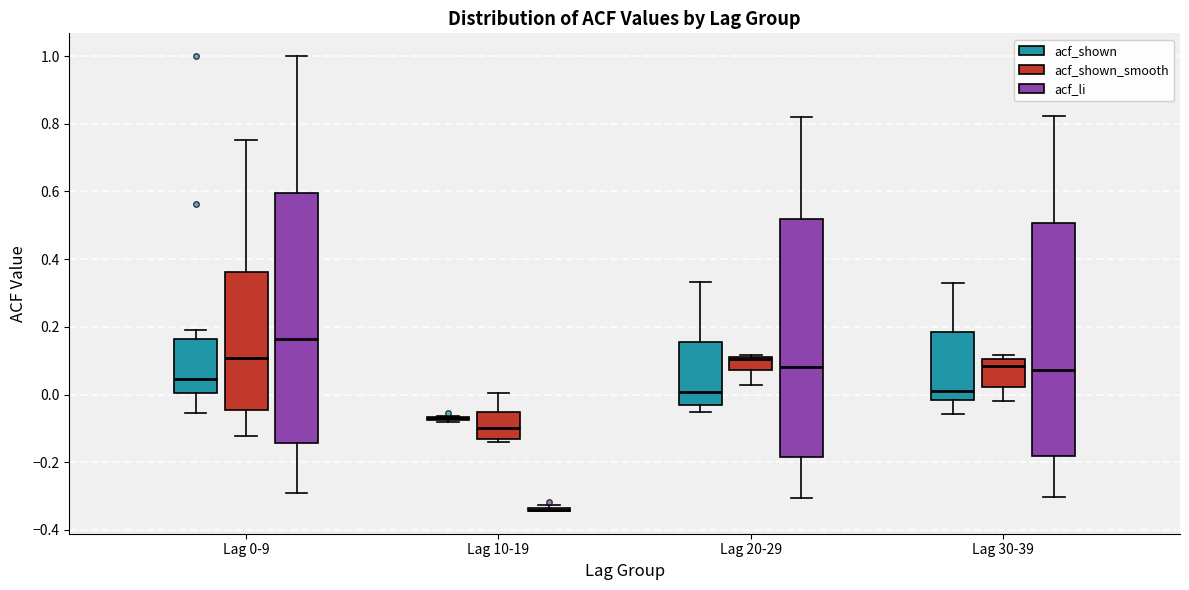

Reading left to right, transcribe this box plot: for each box, give where its median line is, the range the box spans, and where its two whiskers end, as read against the y-axis. The values are not printed on the chart, so give them approximately, as read against the axis.

Lag 0-9 (acf_shown): median 0.04, box 0.00 to 0.16, whiskers -0.06 to 0.20
Lag 0-9 (acf_shown_smooth): median 0.10, box -0.04 to 0.36, whiskers -0.12 to 0.76
Lag 0-9 (acf_li): median 0.16, box -0.14 to 0.60, whiskers -0.28 to 1.00
Lag 10-19 (acf_shown): box collapsed to a line at -0.08, whiskers -0.08 to -0.06
Lag 10-19 (acf_shown_smooth): median -0.10, box -0.14 to -0.06, whiskers -0.14 (just below the box's lower edge) to 0.00
Lag 10-19 (acf_li): box collapsed to a line at -0.34, whiskers -0.34 to -0.32
Lag 20-29 (acf_shown): median 0.00, box -0.02 to 0.16, whiskers -0.06 to 0.34
Lag 20-29 (acf_shown_smooth): median 0.10, box 0.08 to 0.12, whiskers 0.02 to 0.12
Lag 20-29 (acf_li): median 0.08, box -0.18 to 0.52, whiskers -0.30 to 0.82
Lag 30-39 (acf_shown): median 0.02, box -0.02 to 0.18, whiskers -0.06 to 0.32
Lag 30-39 (acf_shown_smooth): median 0.08, box 0.02 to 0.10, whiskers -0.02 to 0.12
Lag 30-39 (acf_li): median 0.08, box -0.18 to 0.50, whiskers -0.30 to 0.82